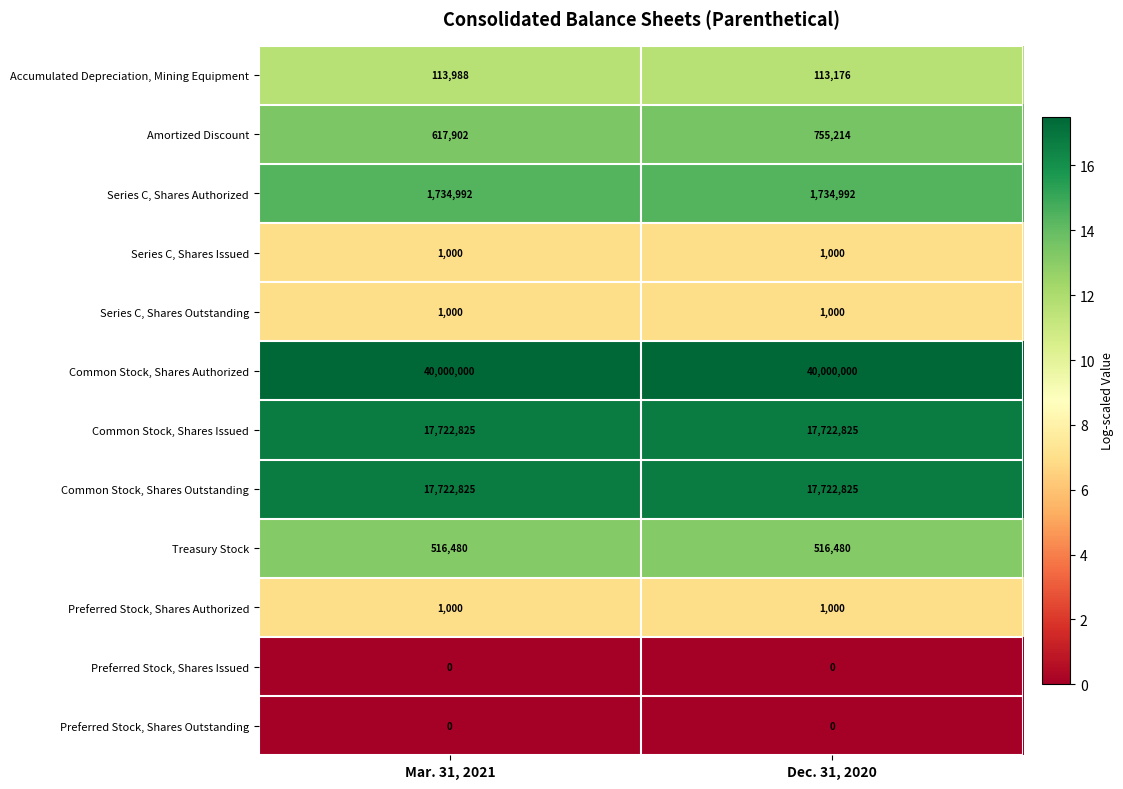

At how many categories does at least one series exceed 15?

2